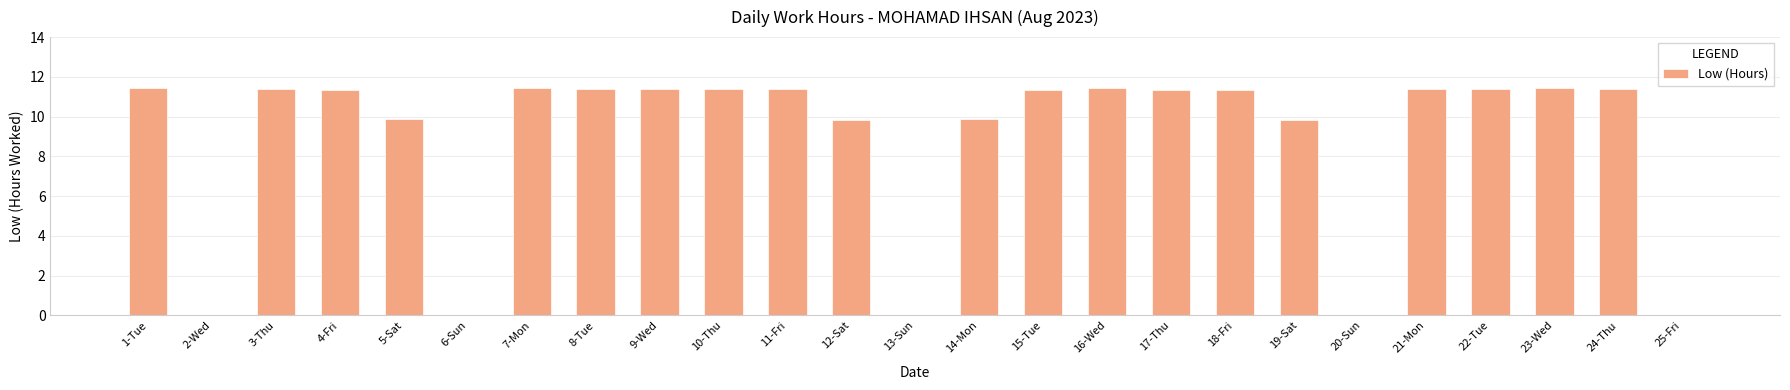

Are the bars grouped side by side (vs. stacked)?

No